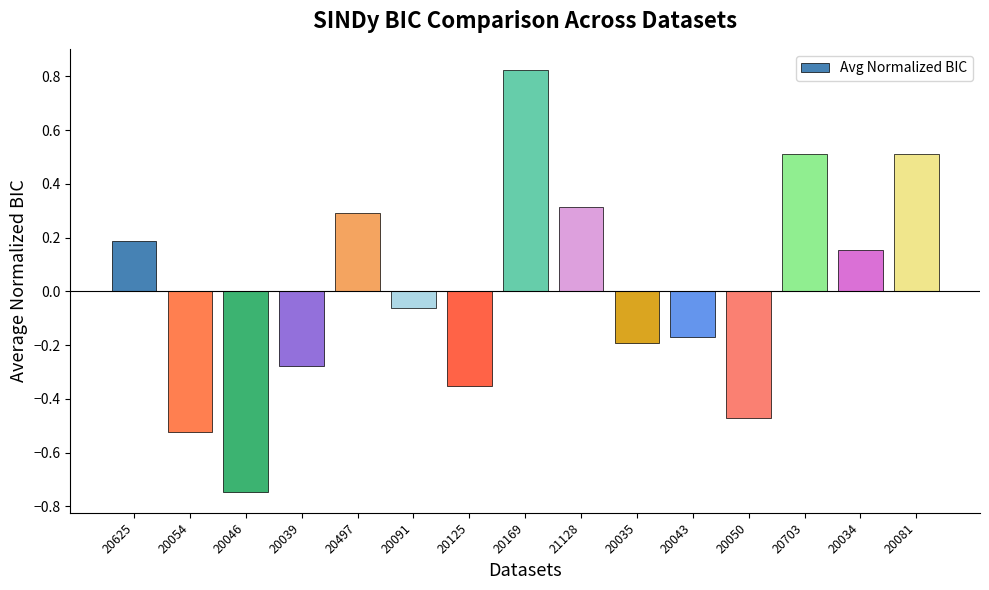

True or false: the data shows 0.1 at 20497.

False